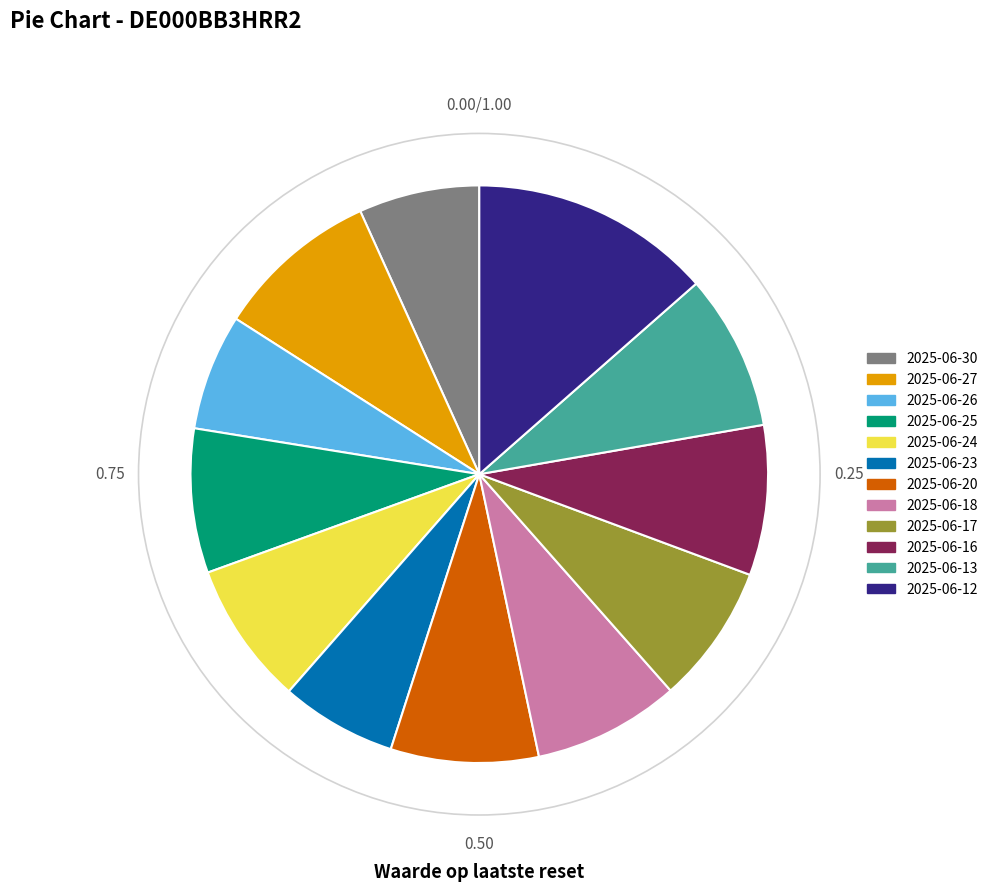

Which has a higher value, 2025-06-24 or 2025-06-27?

2025-06-27